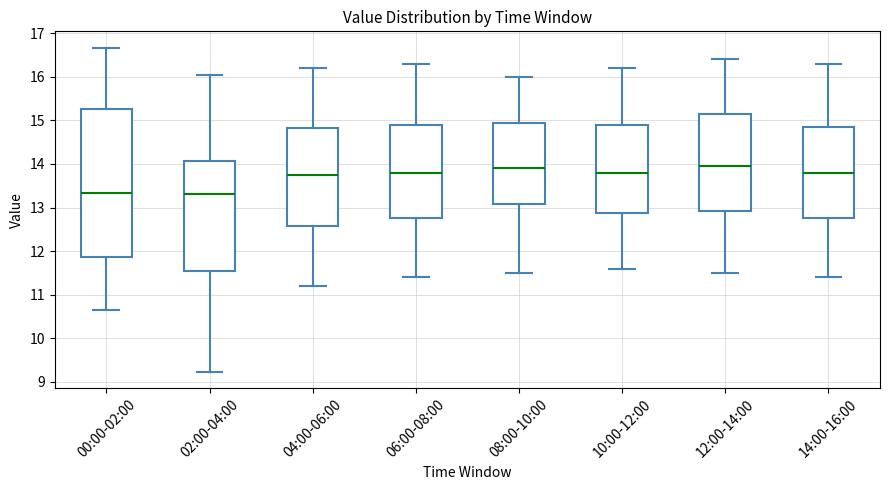

Comparing the boxes themselves (not the whiskers), which one is the tallest?

00:00-02:00